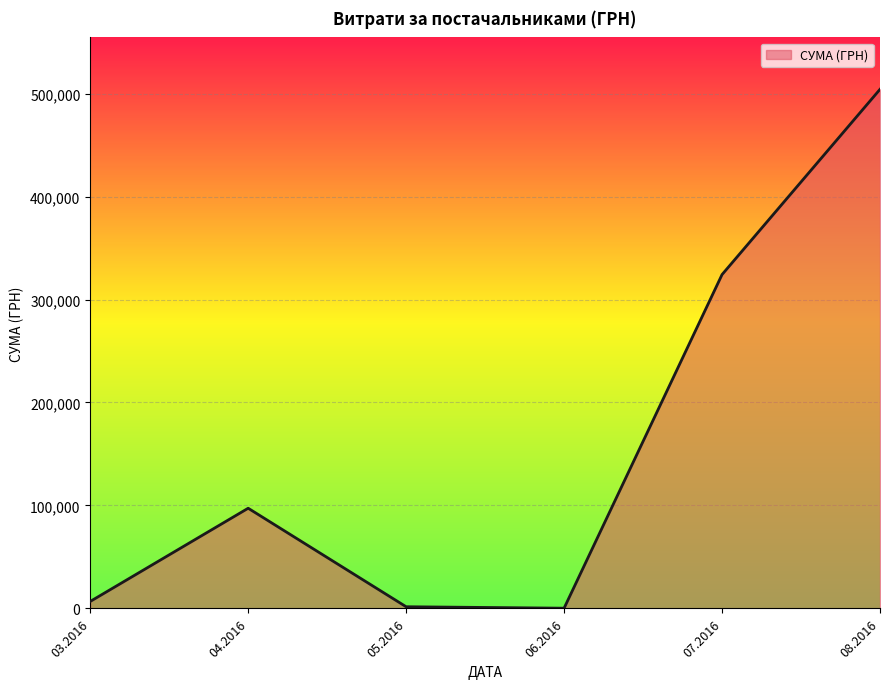

What is the average value?

155715.8